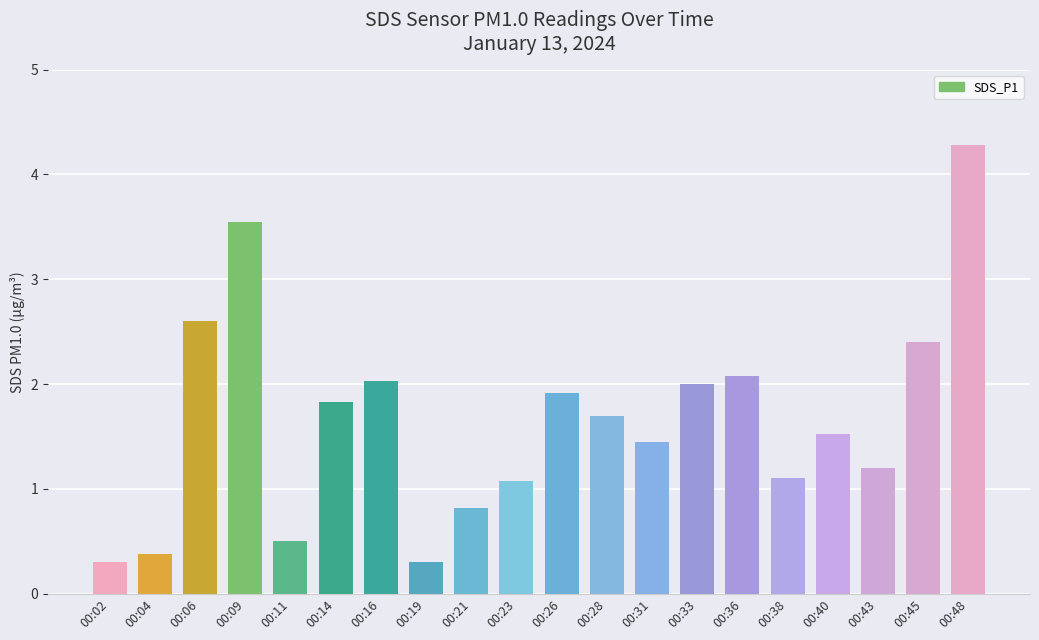

Reading left to right, list all the values displayed in this chart.

00:02=0.3	00:04=0.4	00:06=2.6	00:09=3.5	00:11=0.5	00:14=1.8	00:16=2.0	00:19=0.3	00:21=0.8	00:23=1.1	00:26=1.9	00:28=1.7	00:31=1.4	00:33=2.0	00:36=2.1	00:38=1.1	00:40=1.5	00:43=1.2	00:45=2.4	00:48=4.3